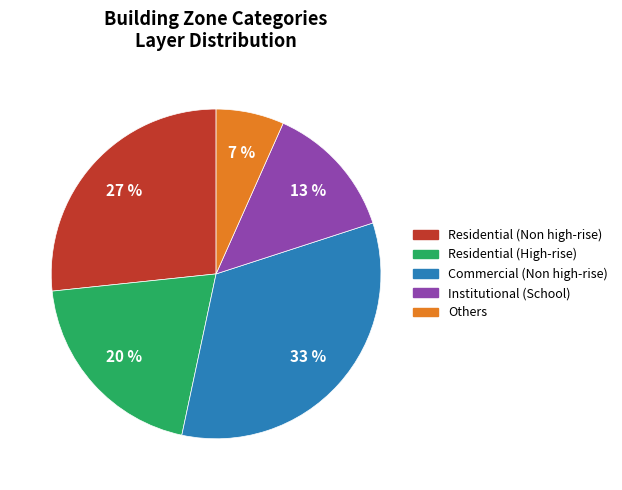

To the nearest percent, what is the difference between the Commercial (Non high-rise) and Residential (High-rise) slice percentages?

13%